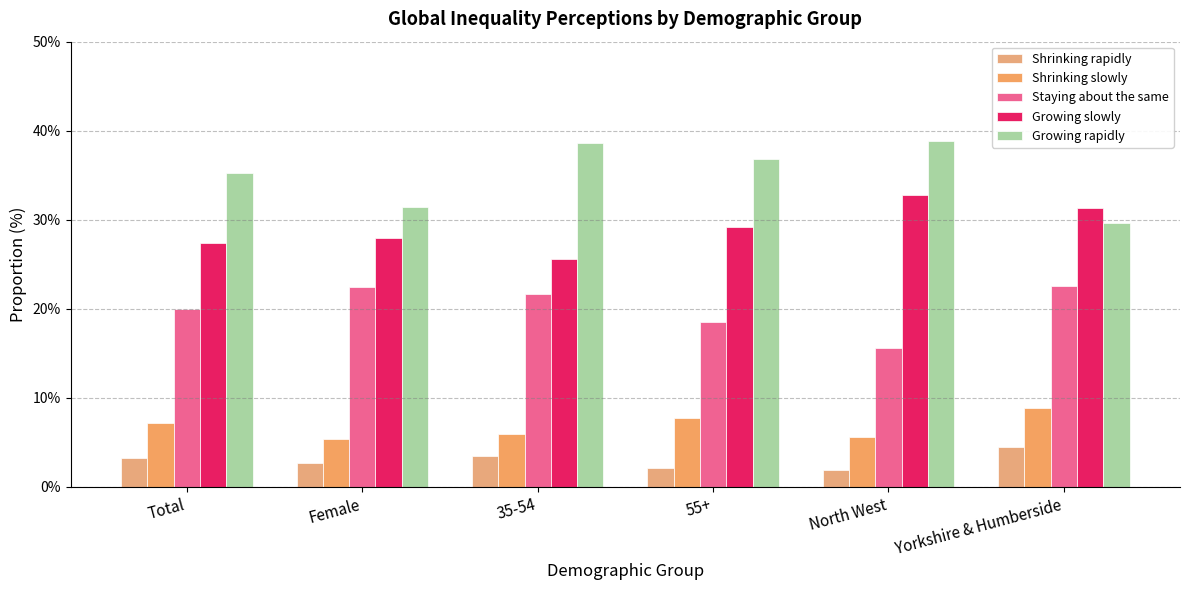

Where does the Staying about the same series first go above 21?

Female